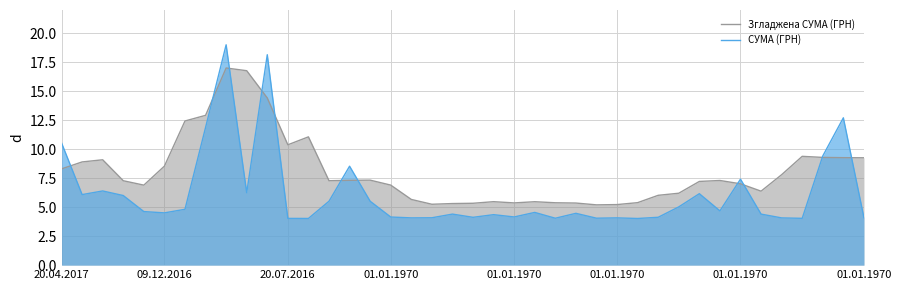

Rank the series by their average value, from lowest to highest.

СУМА (ГРН), Згладжена СУМА (ГРН)